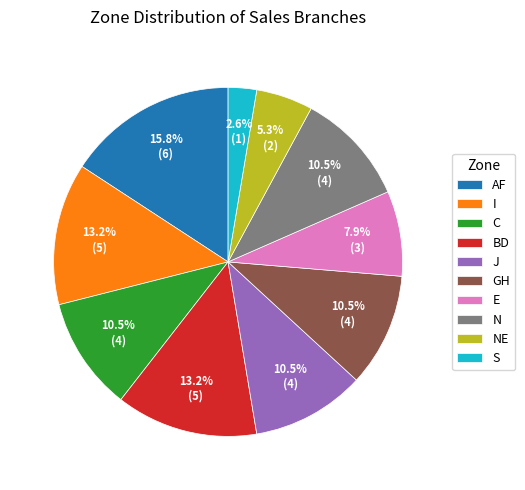

What portion of the pie excludes J?

89.5%